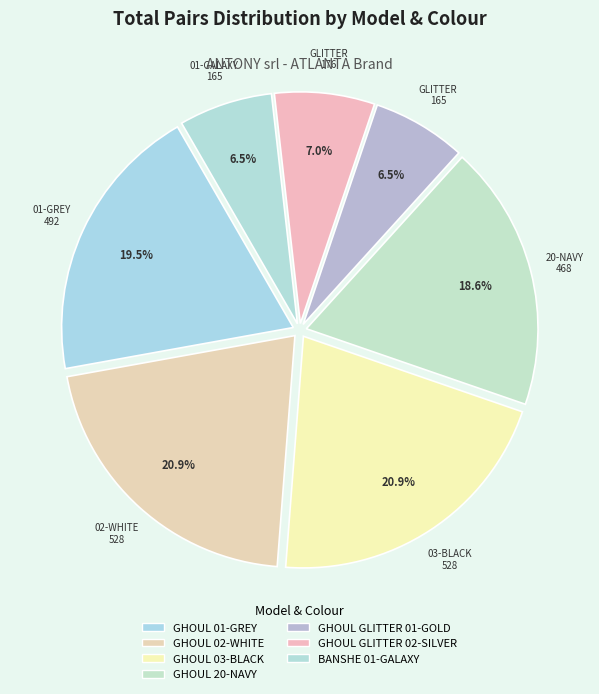

Between GHOUL 20-NAVY and GHOUL GLITTER 01-GOLD, which is larger?

GHOUL 20-NAVY